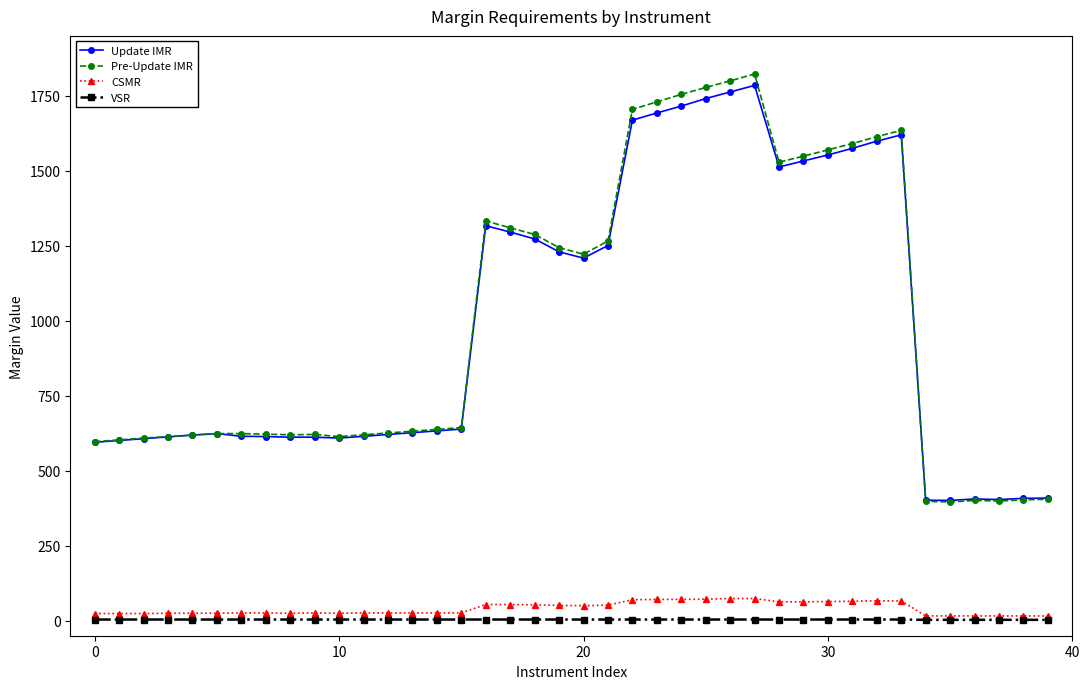

What is the maximum value shown in the chart?

1823